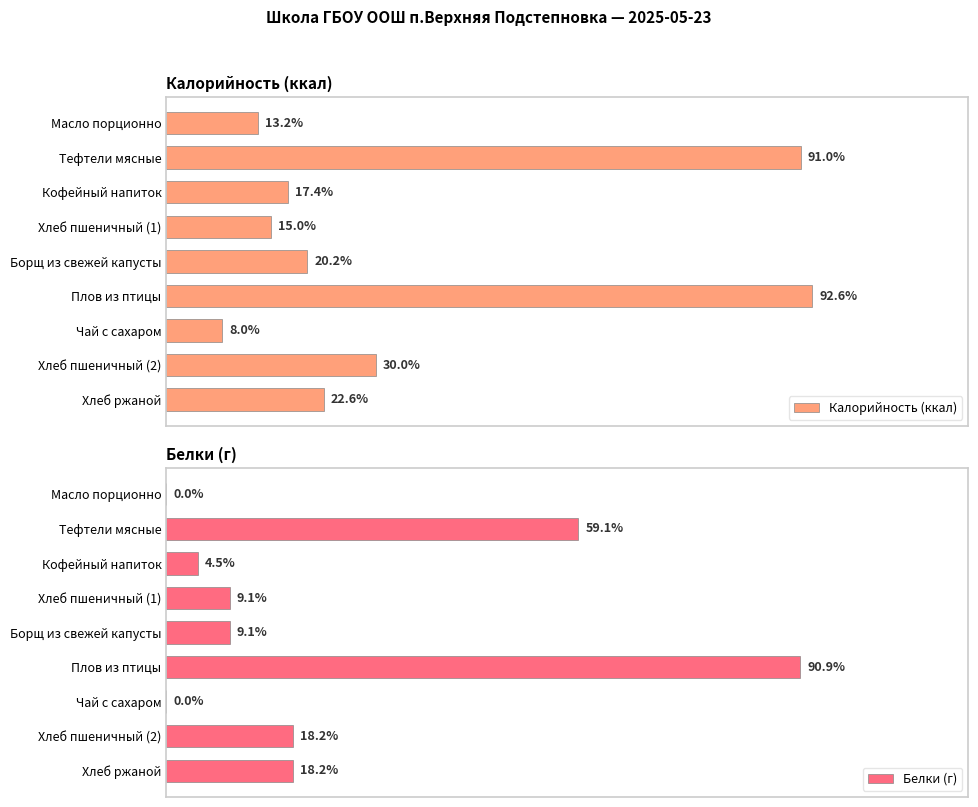

How many data points in Калорийность (ккал) are above 101?

4